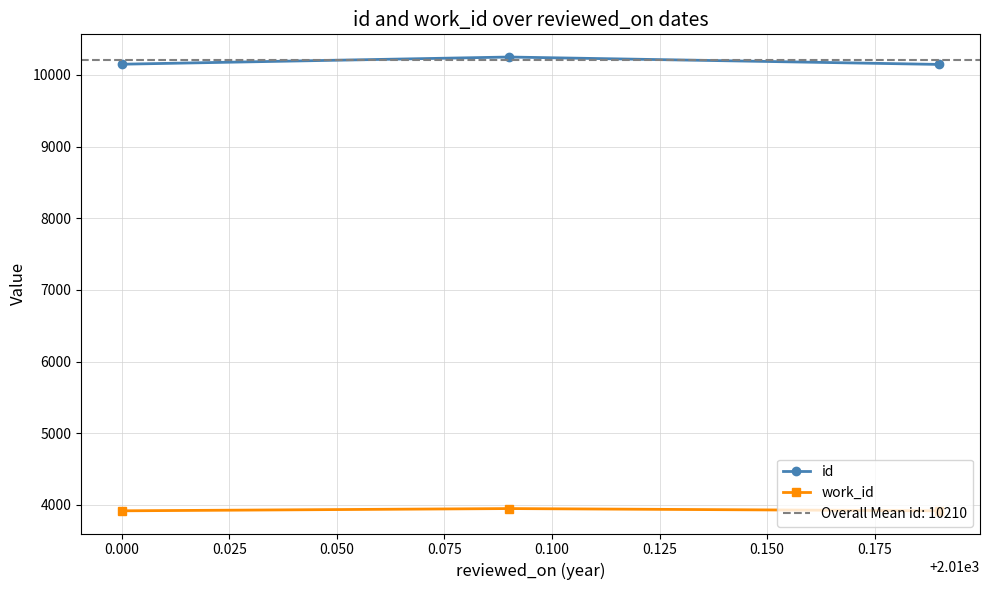

What is the highest value of the id series?

10250.3